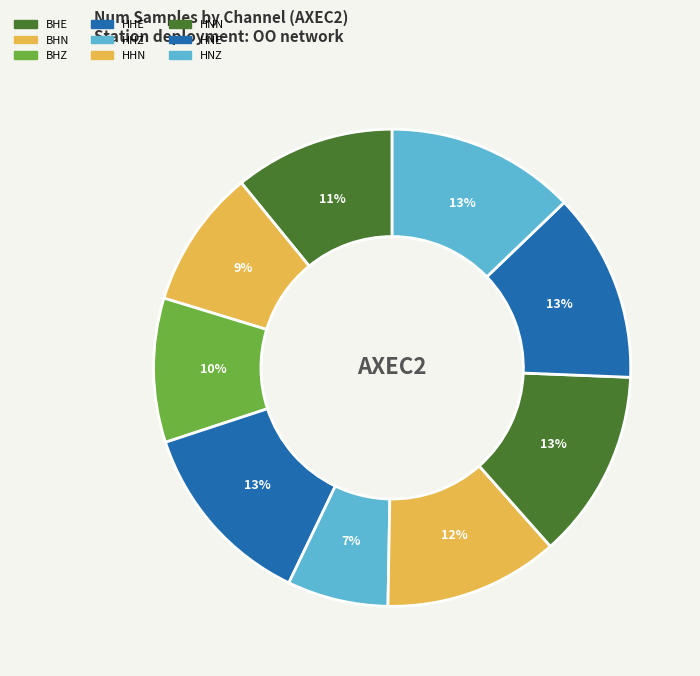

How many slices are in this pie chart?

9